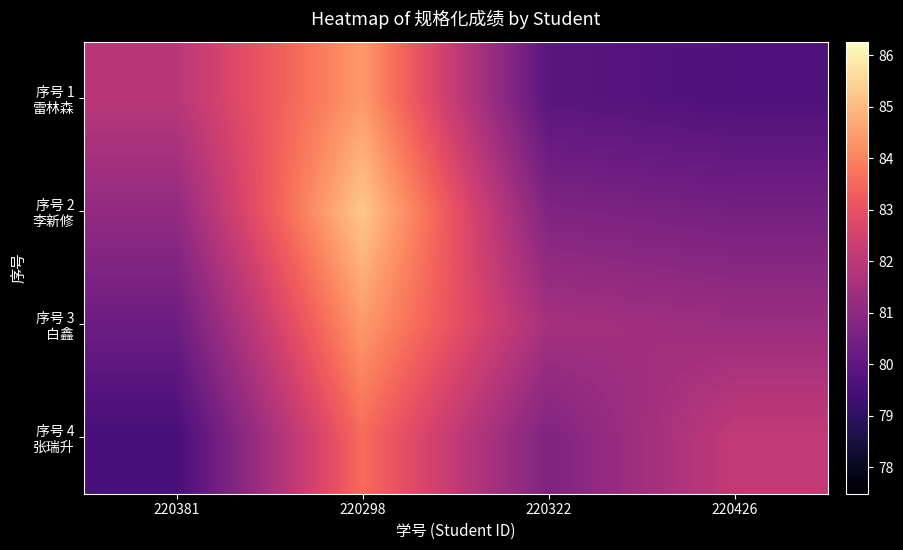

Between 220426 and 220381, which is larger?

220381